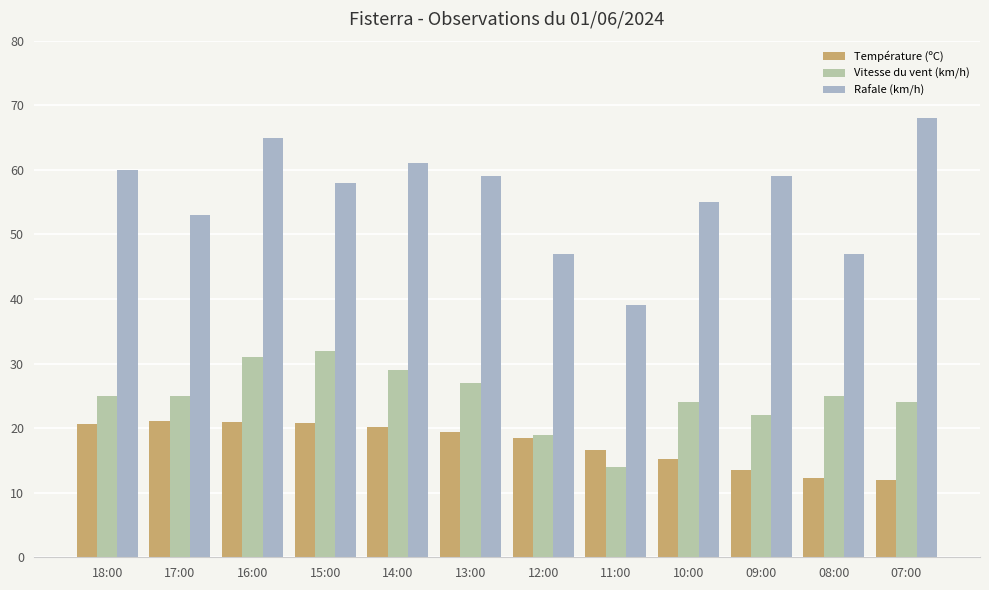

Does the chart contain any negative values?

No